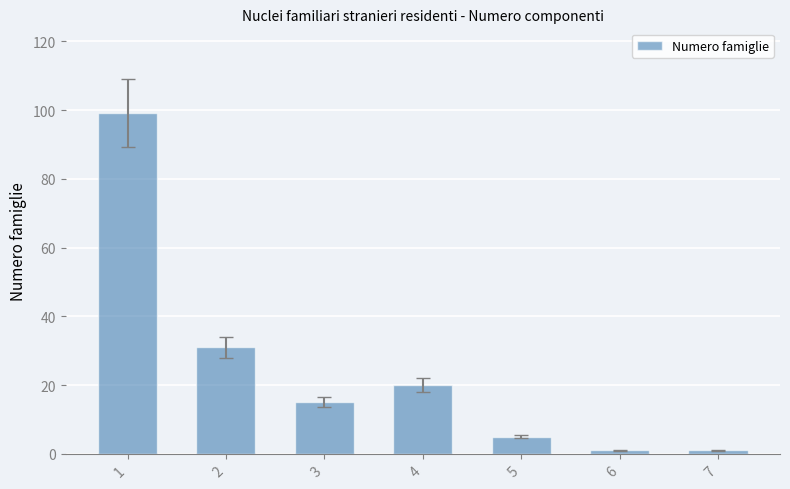

Which has a higher value, 2 or 3?

2